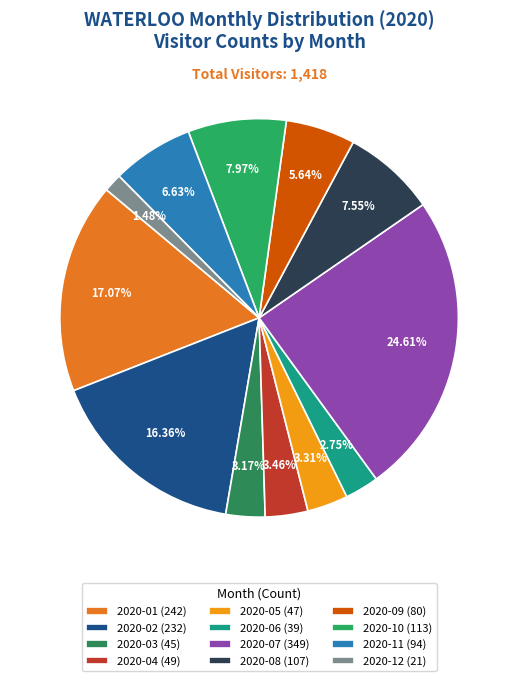

Is it true that 2020-11 is 7% of the pie?

True